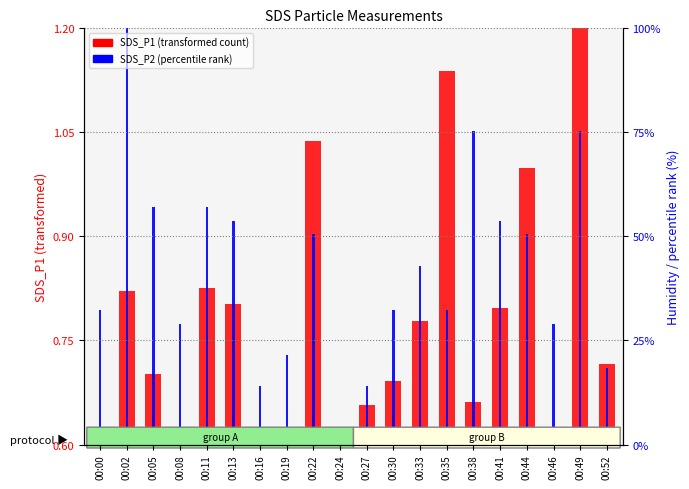

Which series changed the most between 00:00 and 00:05?

SDS_P2